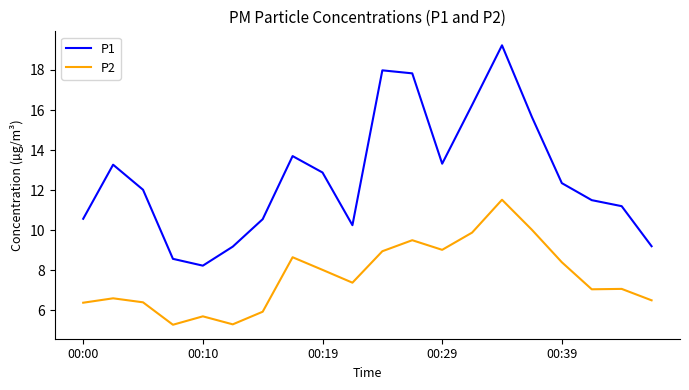

True or false: P2 and P1 cross at least once.

False